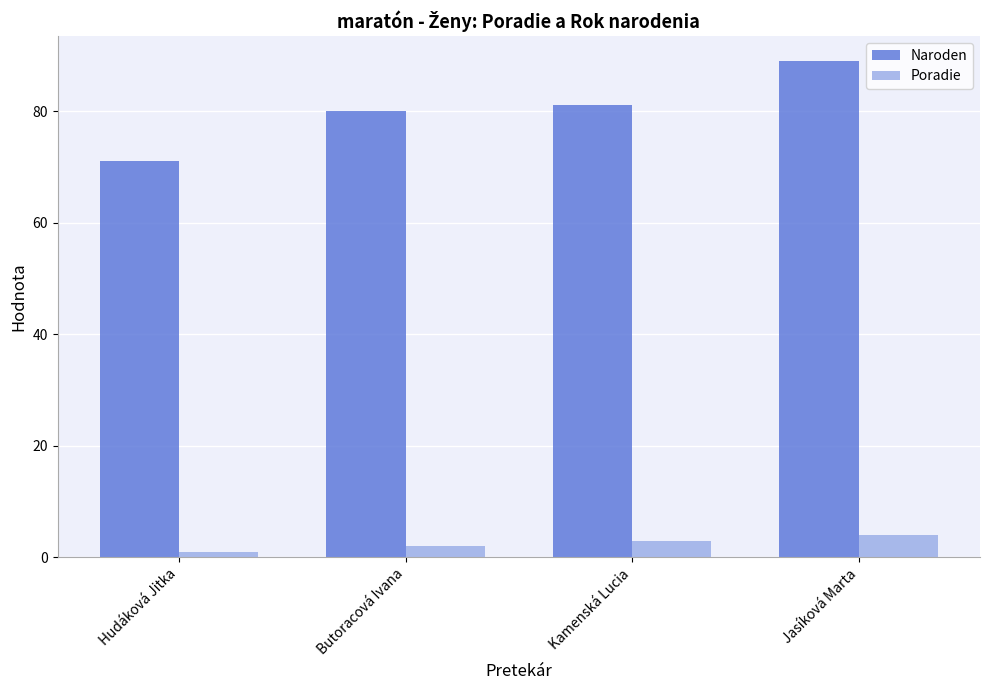

What is the spread (max minus min) of values at Butoracová Ivana?

78